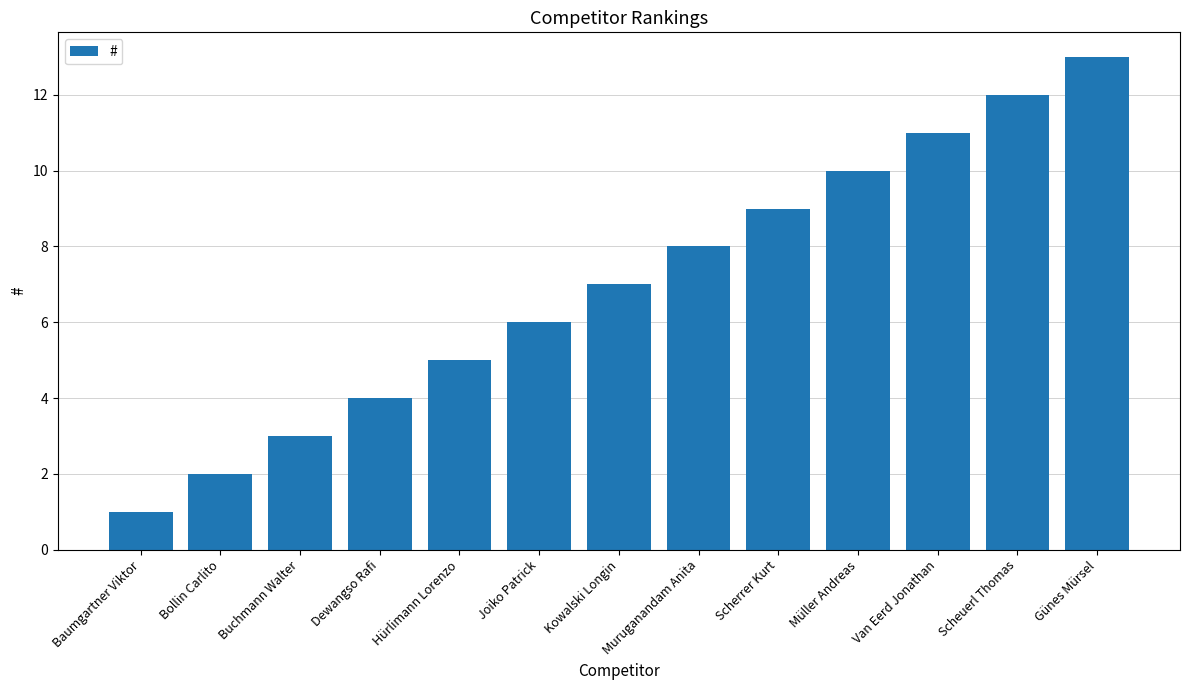

Which label corresponds to the smallest value in the chart?

Baumgartner Viktor